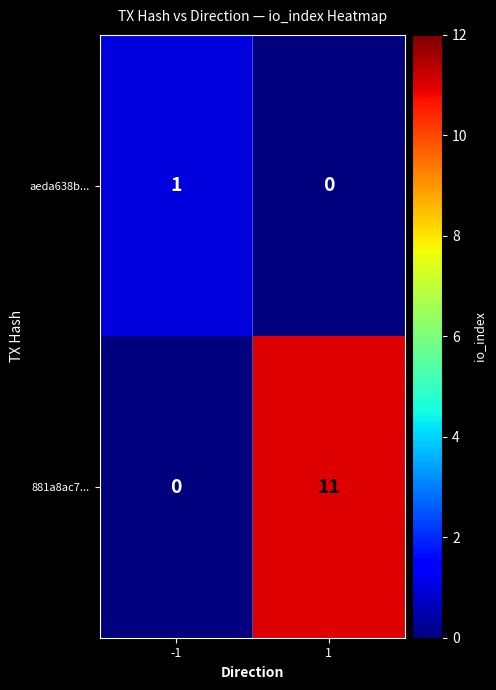

The value of aeda638b... at 1 is -1. True or false?

False